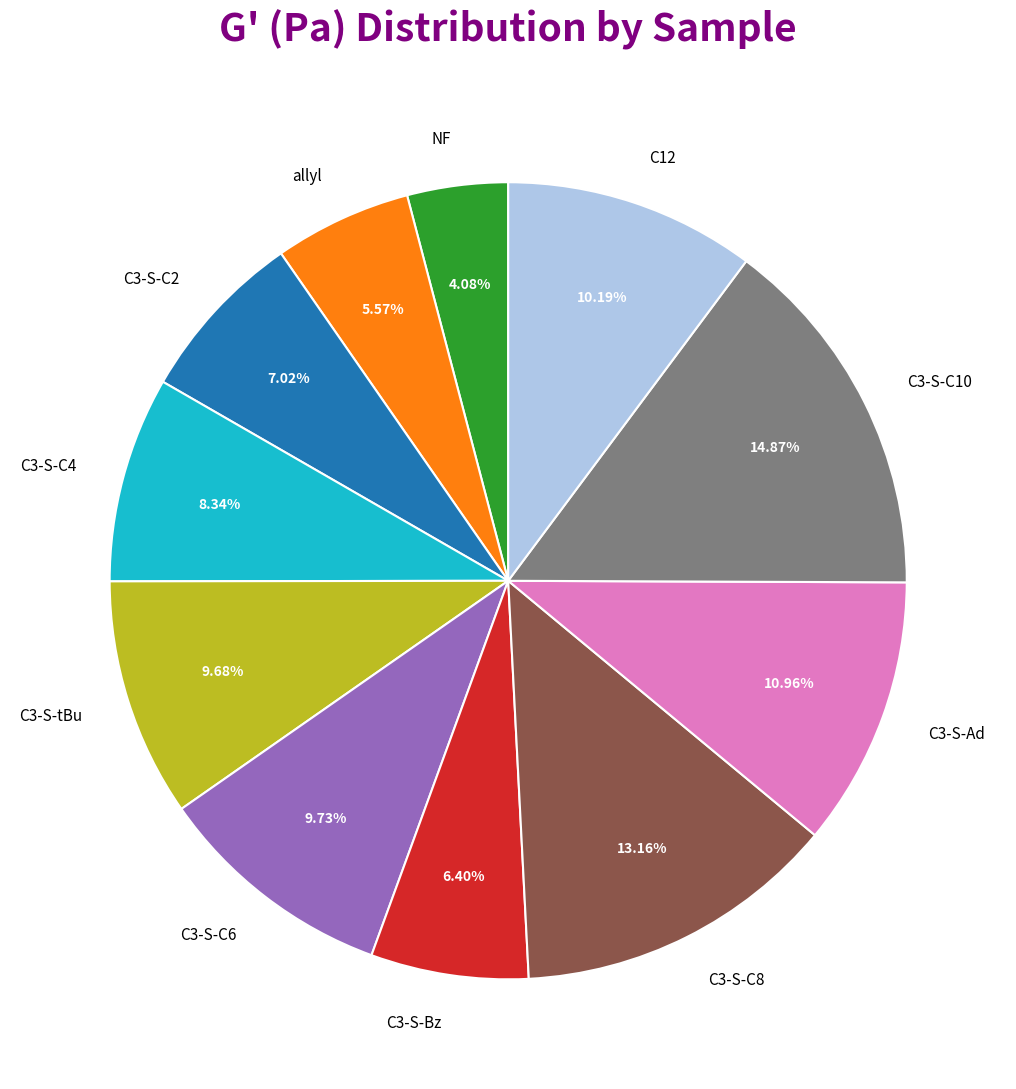

Between C3-S-C2 and C3-S-C8, which is larger?

C3-S-C8